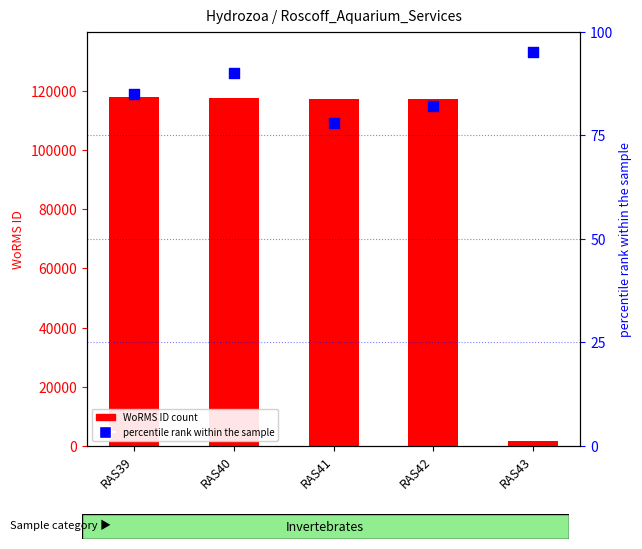

Which series has the largest total across all categories?

WoRMS ID